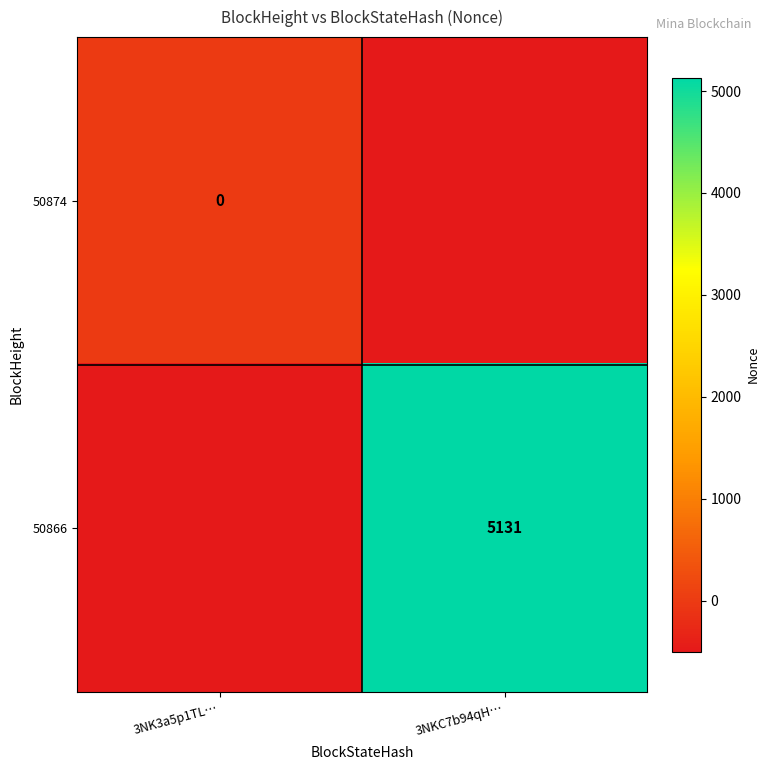

Count the 50866 values in the range -500 to 5131.

2